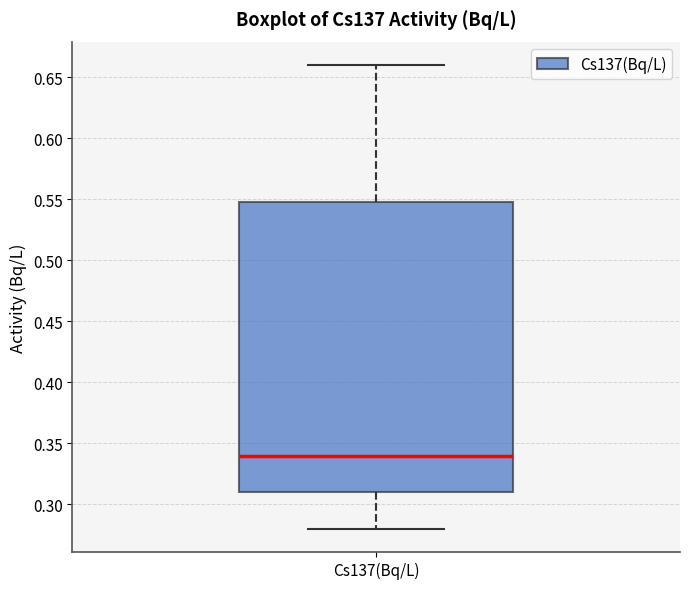

Read this box plot against the y-axis: the position of the median line, the range covered by the box, and the ends of both whiskers. The values are not printed on the chart, so give them approximately, as read against the axis.

median 0.34, box 0.31 to 0.55, whiskers 0.28 to 0.66